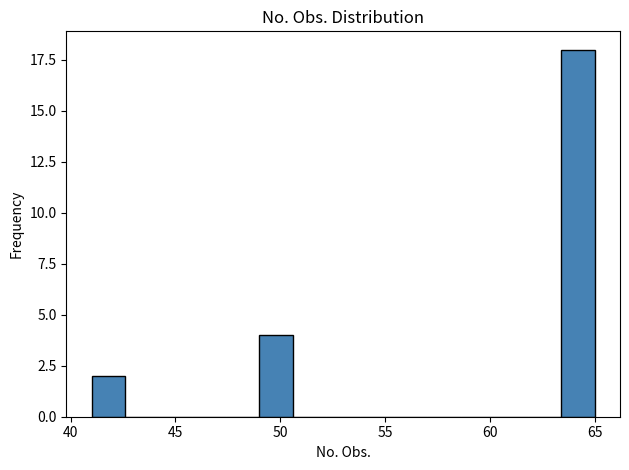

Around what value on the x-axis is the tallest bar? Give the approximate position of its centre, as read against the axis.

64.0